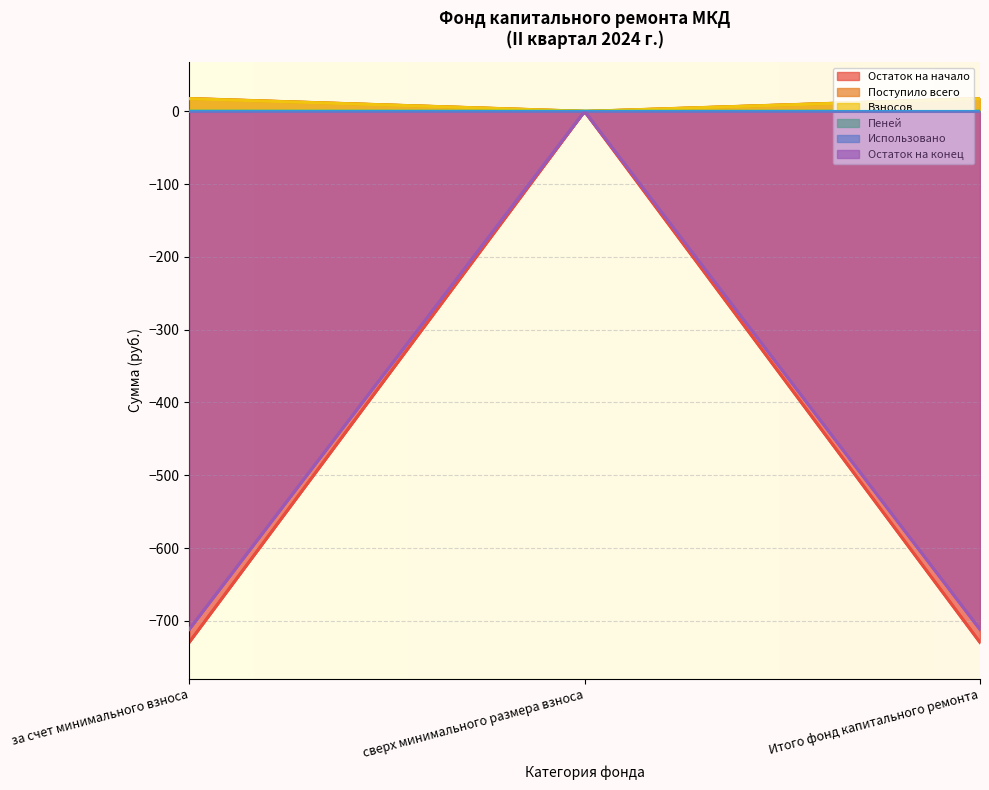

At which category is the sum across all series the highest?

сверх минимального размера взноса